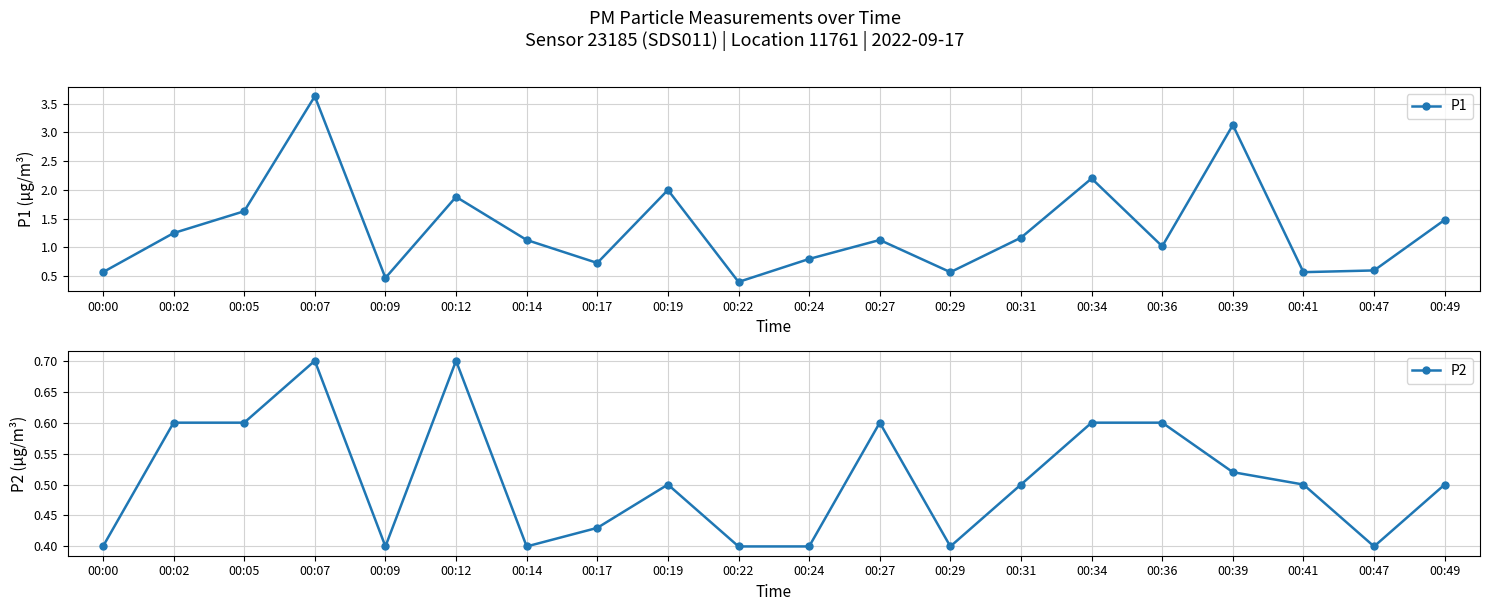

What is the difference between the maximum and second lowest values in the P1 series?

3.2